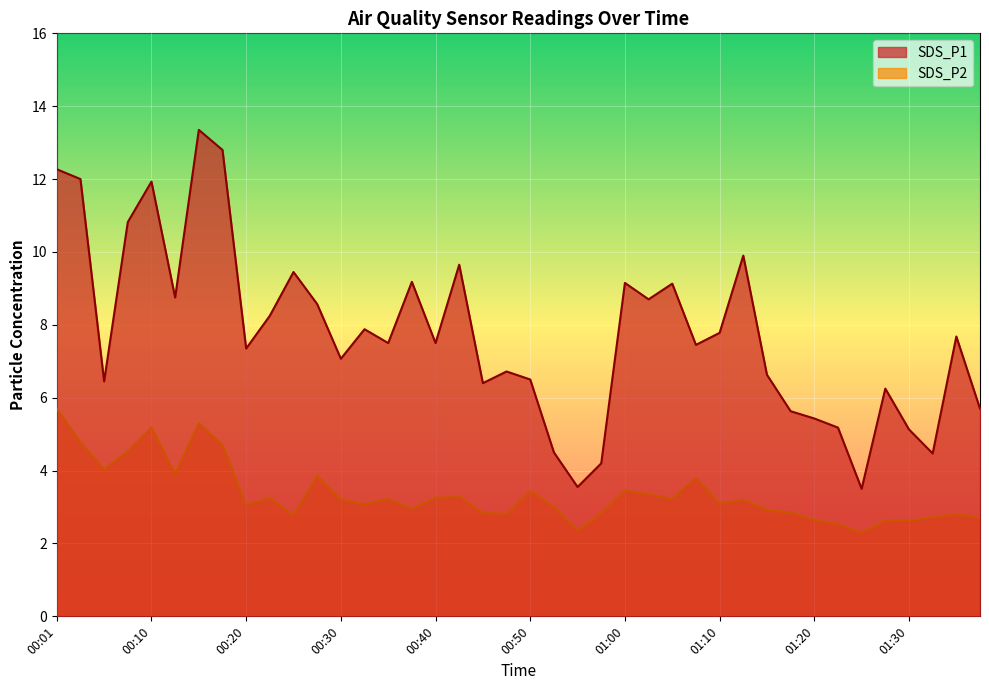

True or false: SDS_P2 has more than 2 points higher than both neighbors.

True